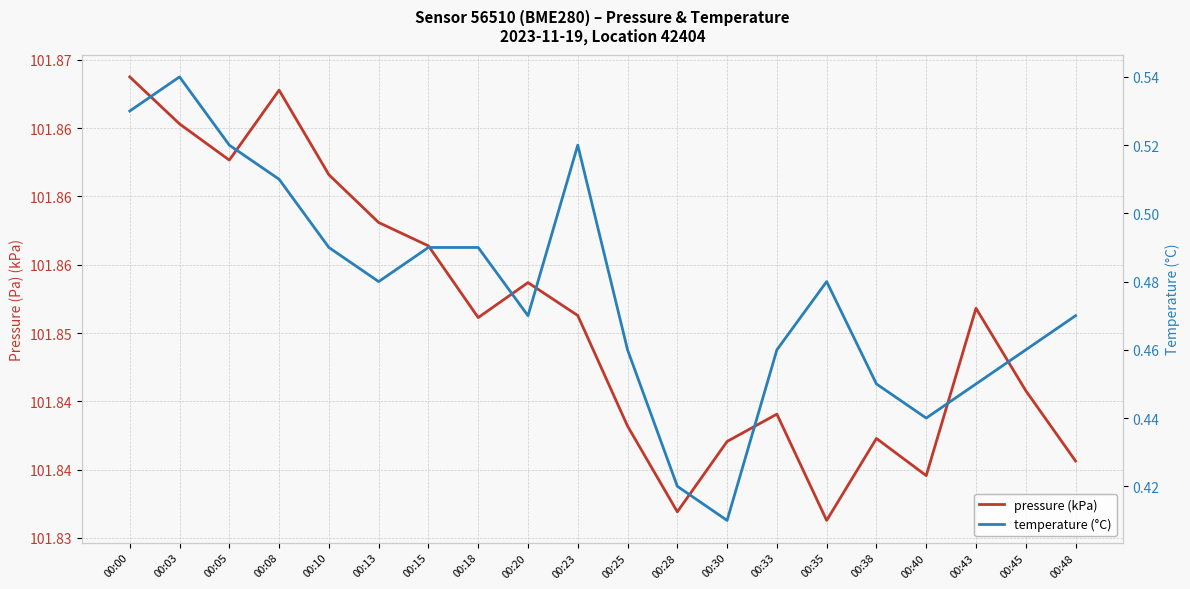

Which category has the highest value in the pressure (kPa) series?

00:00